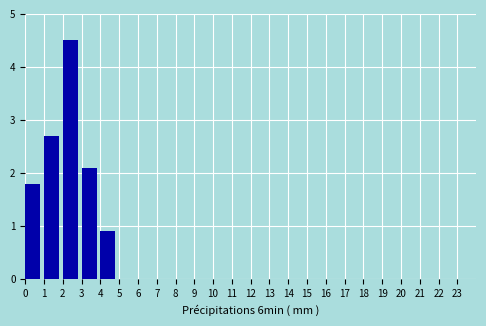

Reading left to right, transcribe this chart: for each bar, give the range it covers on the x-axis and its height. The values are not printed on the chart, so give them approximately, as read against the axis.

0 to 1: 1.8
1 to 2: 2.7
2 to 3: 4.5
3 to 4: 2.1
4 to 5: 0.9
5 to 6: 0
6 to 7: 0
7 to 8: 0
8 to 9: 0
9 to 10: 0
10 to 11: 0
11 to 12: 0
12 to 13: 0
13 to 14: 0
14 to 15: 0
15 to 16: 0
16 to 17: 0
17 to 18: 0
18 to 19: 0
19 to 20: 0
20 to 21: 0
21 to 22: 0
22 to 23: 0
23 to 24: 0